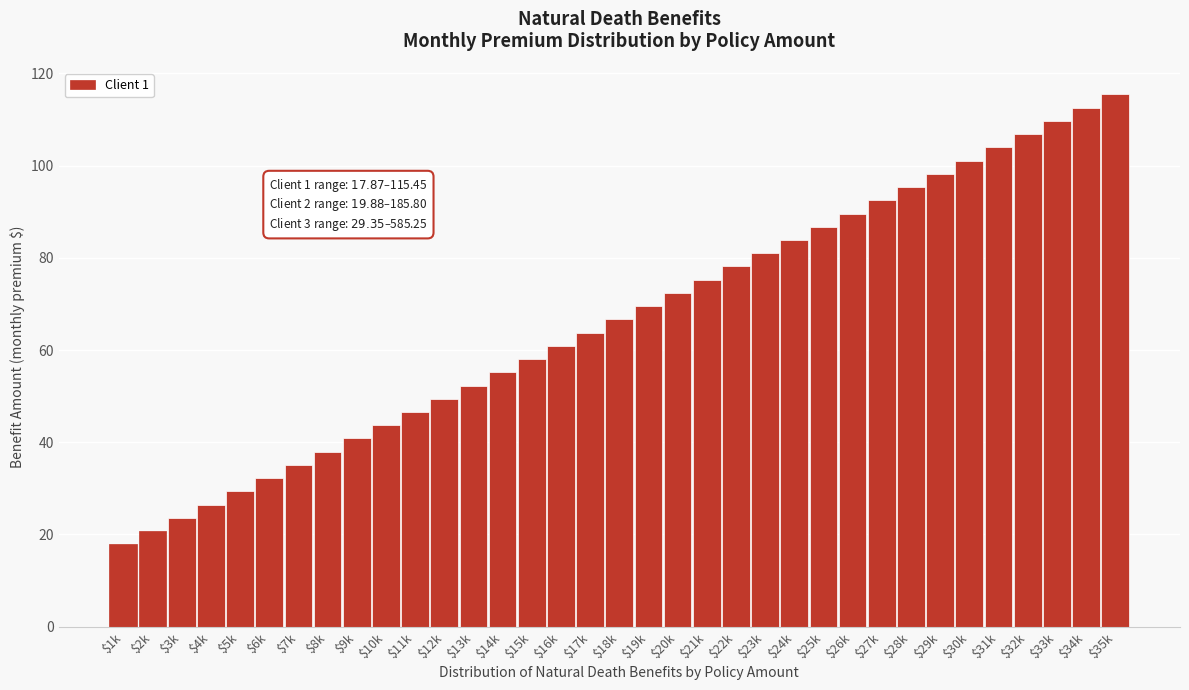

What is the maximum value shown in the chart?

115.5